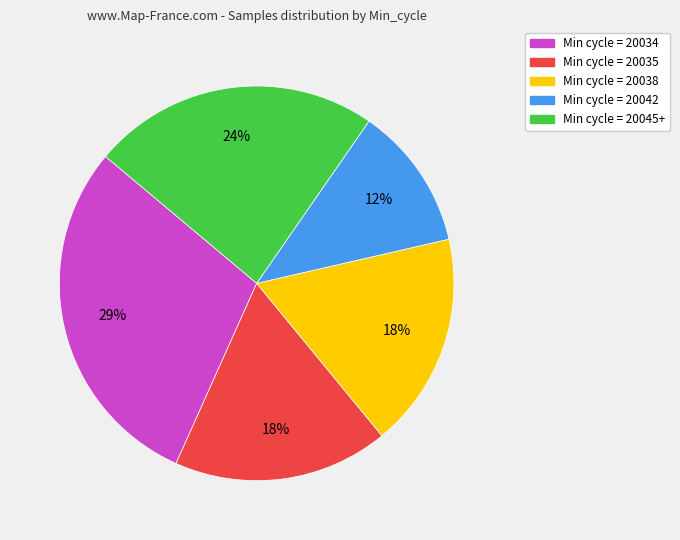

What is the ratio of the value at Min cycle = 20042 to the value at Min cycle = 20038?

0.7